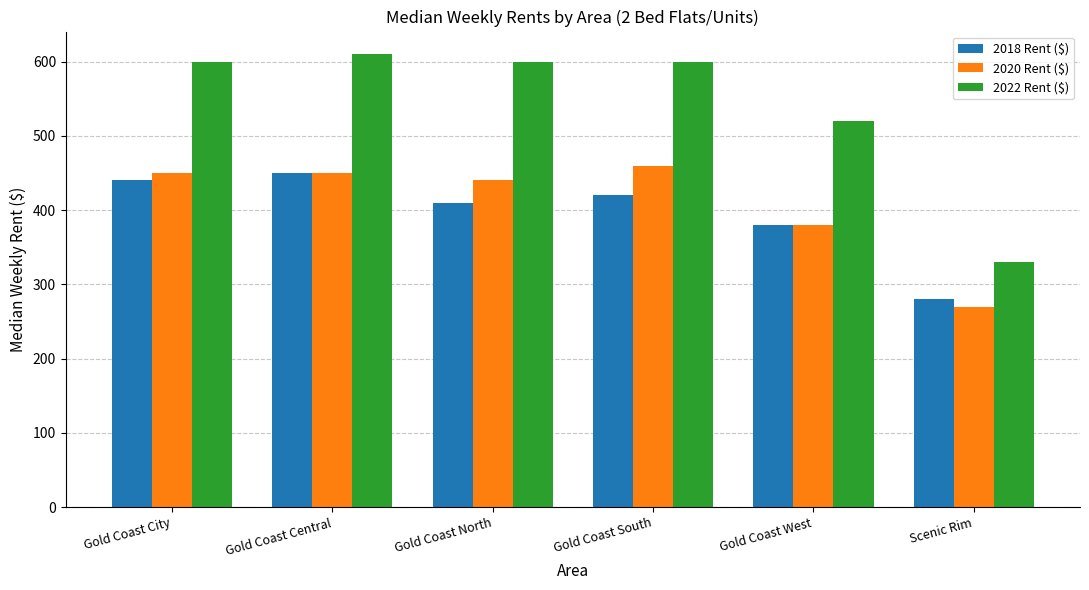

How many bars are there in each group?

3